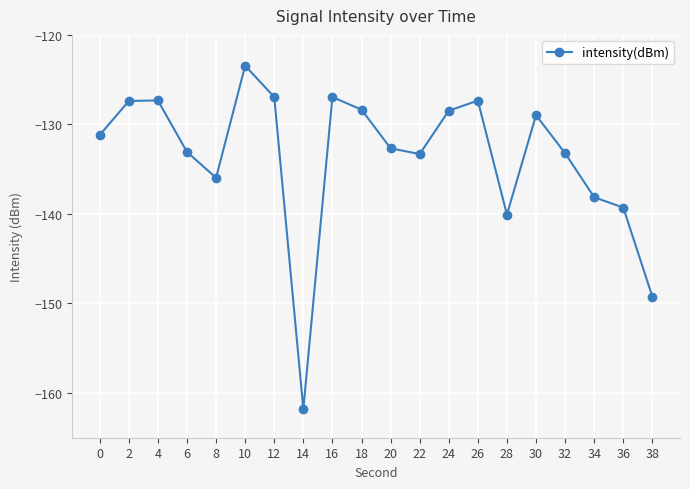

What is the change in value from 18 to 30?

-0.6